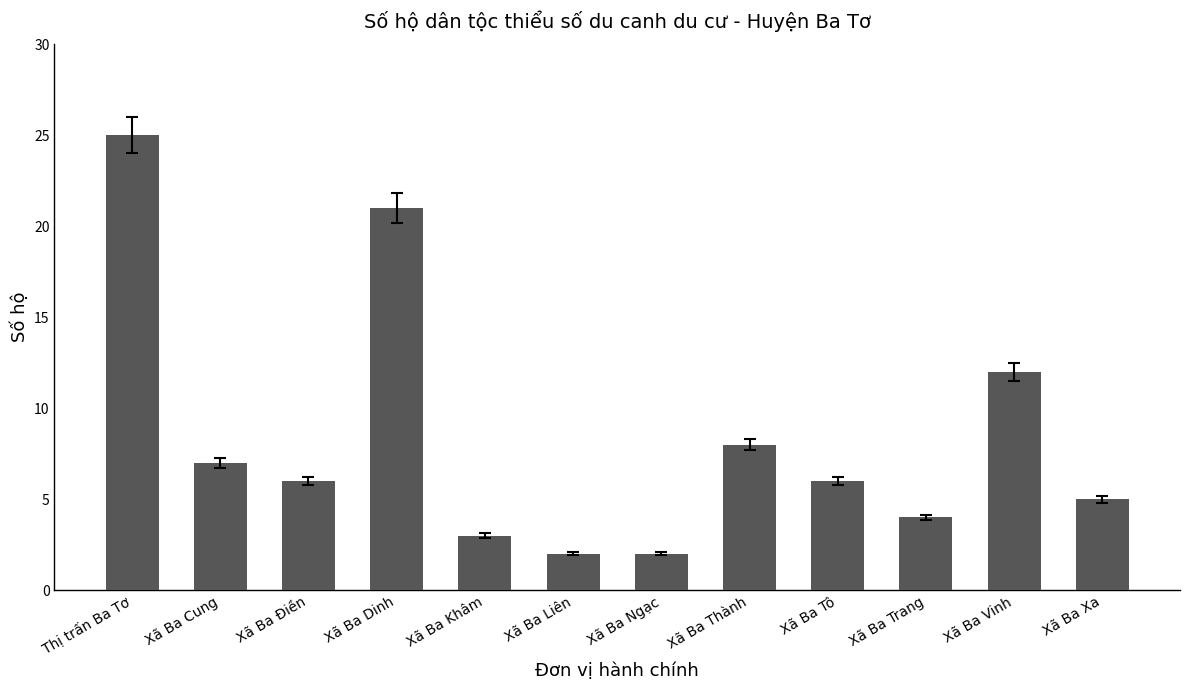

At which category does the chart reach its peak across all series?

Thị trấn Ba Tơ